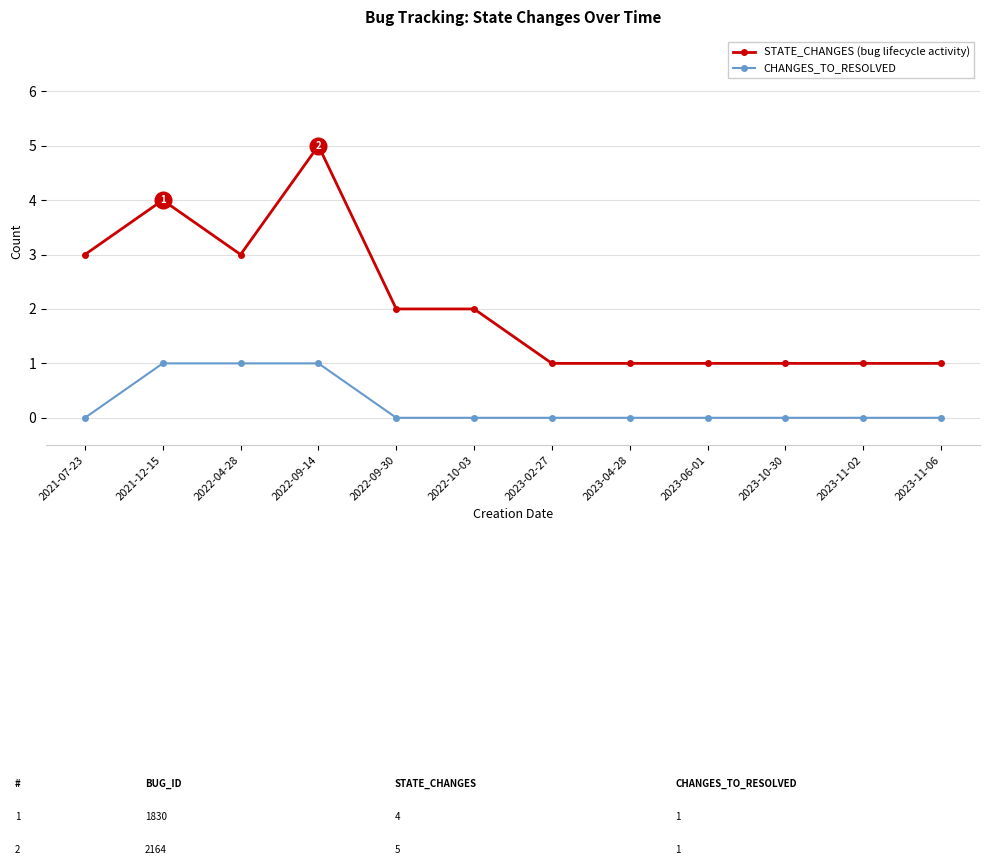

Is this an area chart (filled region under the line)?

No